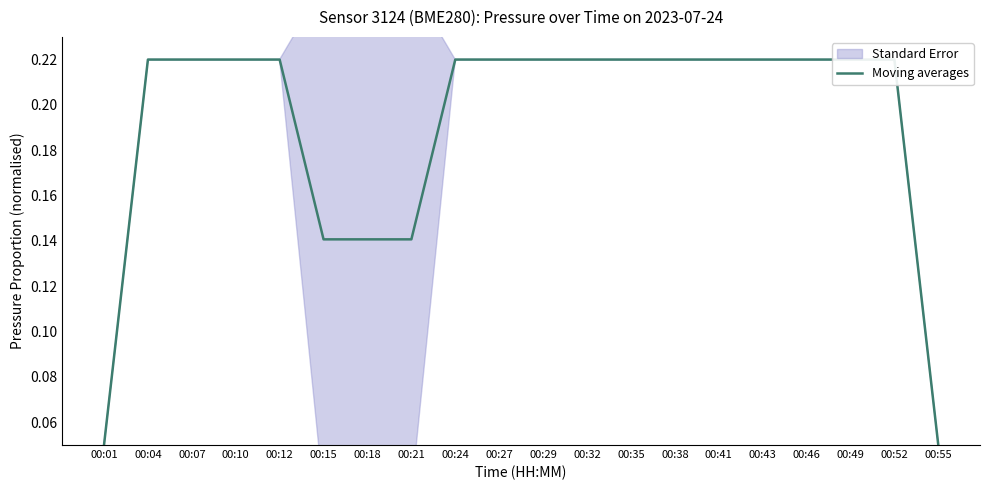

Reading left to right, extract all data points from this chart.

00:01=0.1	00:04=0.2	00:07=0.2	00:10=0.2	00:12=0.2	00:15=0.1	00:18=0.1	00:21=0.1	00:24=0.2	00:27=0.2	00:29=0.2	00:32=0.2	00:35=0.2	00:38=0.2	00:41=0.2	00:43=0.2	00:46=0.2	00:49=0.2	00:52=0.2	00:55=0.1